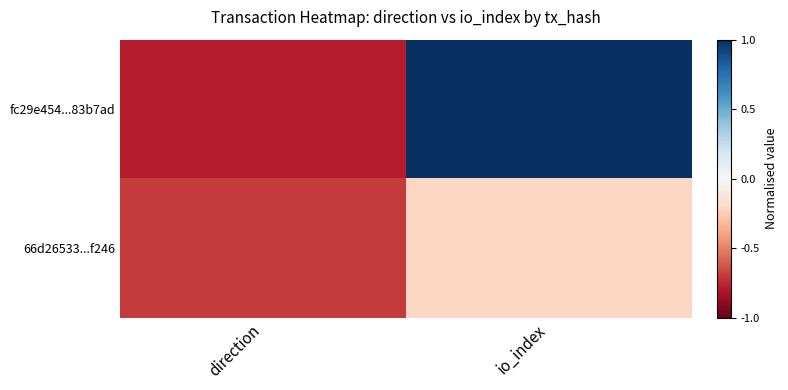

How many categories are shown in the chart?

2